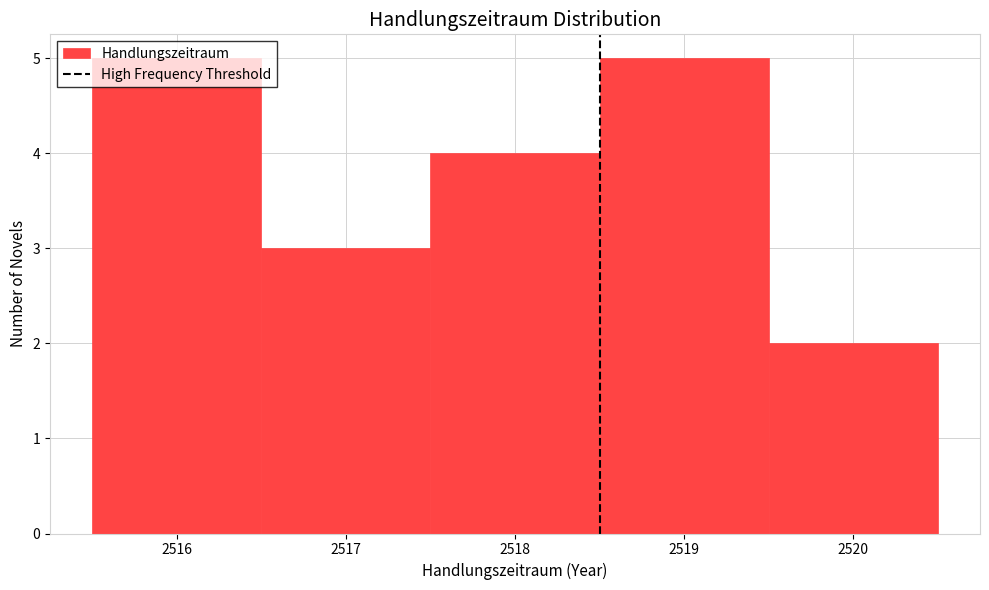

What is the height of the bar covering 2517.5 to 2518.5 on the x-axis? The values are not printed on the chart, so give them approximately, as read against the axis.

4